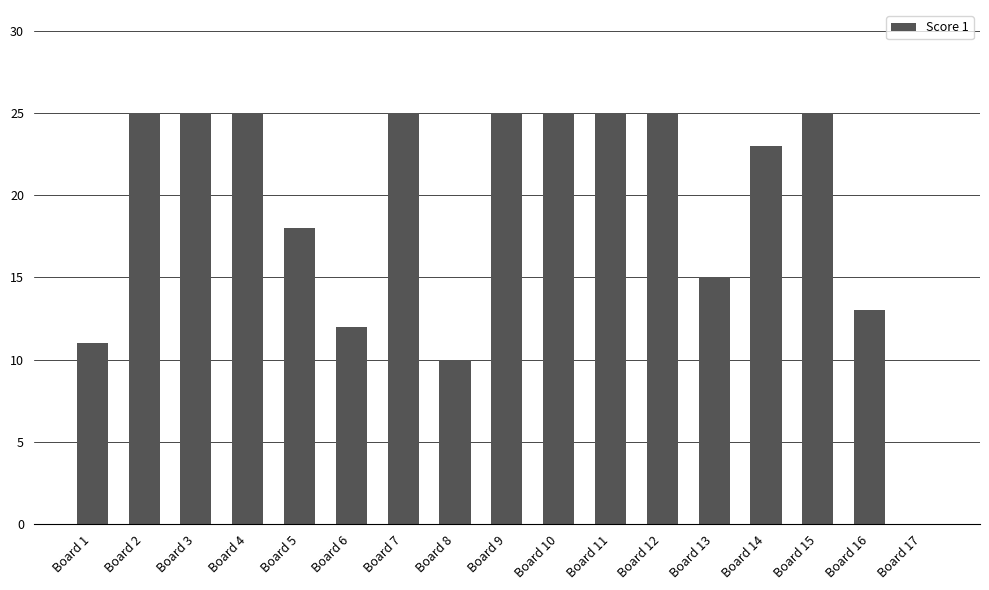

What is the greatest value displayed?

25